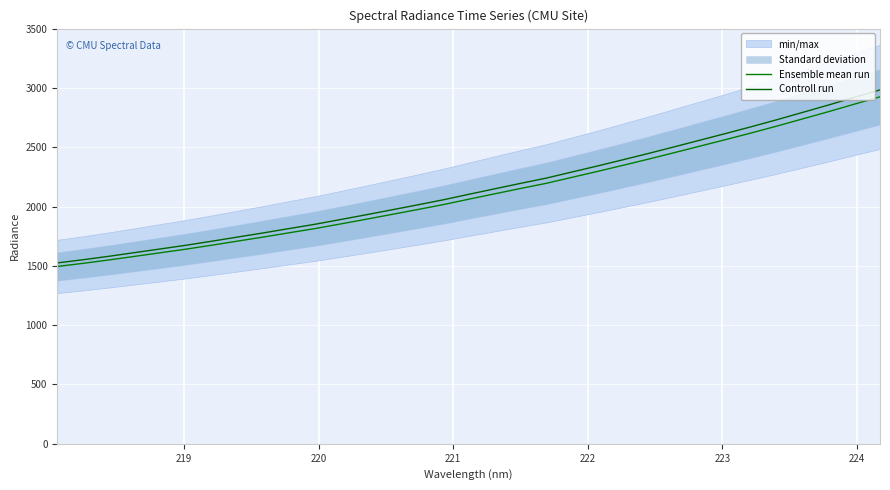

Reading left to right, extract all data points from this chart.

Ensemble mean run: 1494.9	1521.1	1549.6	1579.8	1610.3	1640.7	1674.1	1708.5	1742.6	1778.5	1813.6	1853.0	1892.7	1933.5	1974.4	2016.4	2062.2	2107.1	2151.9	2195.4	2245.8	2295.9	2347.8	2400.3	2454.7	2509.8	2564.9	2621.1	2679.2	2739.6	2800.2	2862.9	2925.0
Controll run: 1524.8	1551.5	1580.6	1611.4	1642.5	1673.5	1707.6	1742.7	1777.5	1814.1	1849.9	1890.1	1930.5	1972.1	2013.9	2056.7	2103.4	2149.3	2194.9	2239.3	2290.7	2341.9	2394.8	2448.4	2503.8	2560.0	2616.2	2673.5	2732.8	2794.4	2856.2	2920.2	2983.5